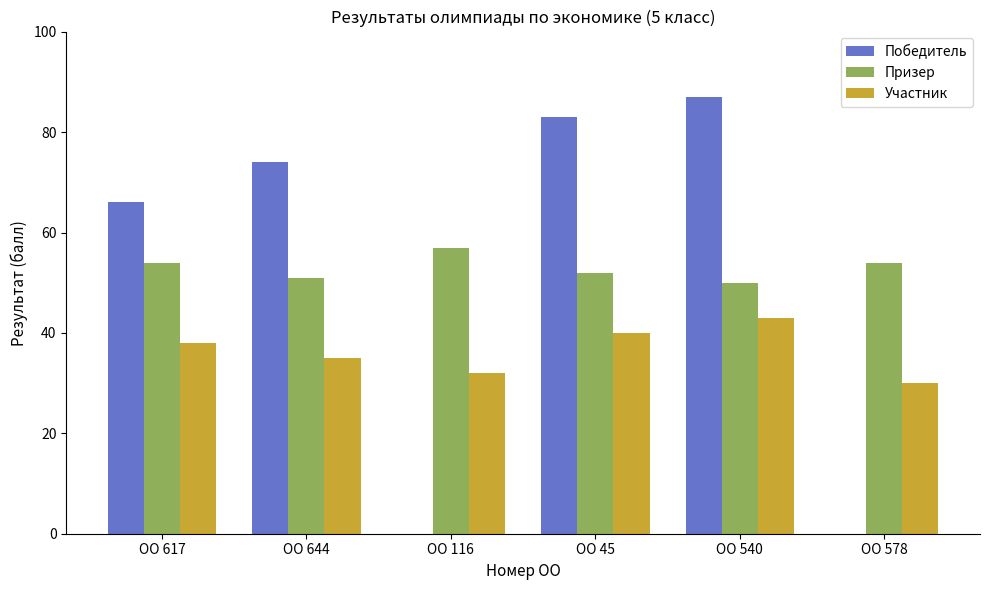

What are all the series names shown in the legend?

Победитель, Призер, Участник